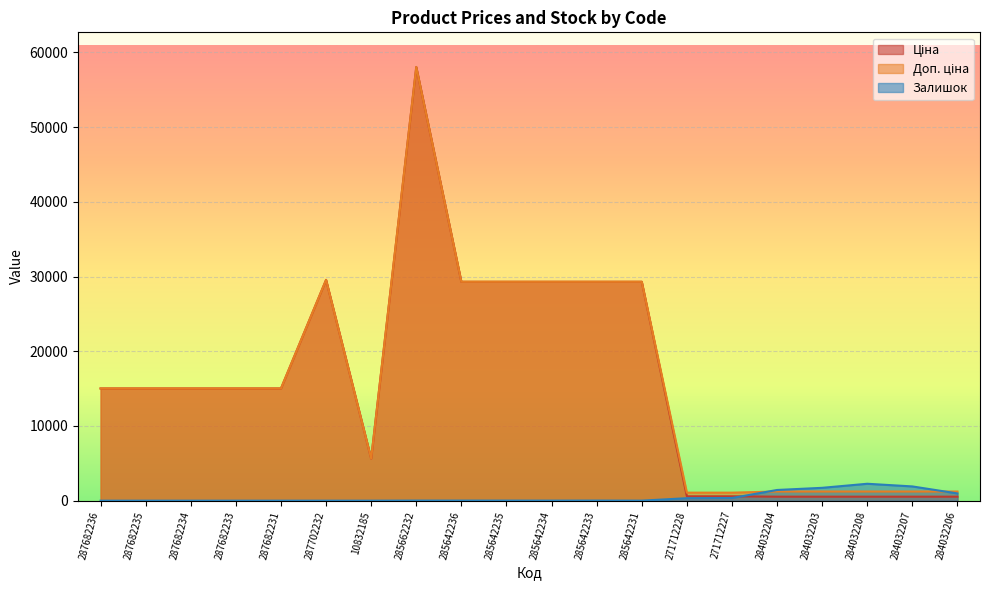

What is the total value across all series at 284032206?

2731.6